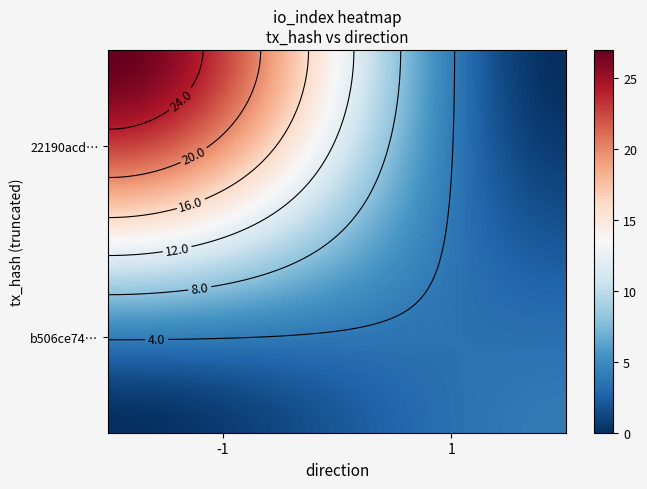

Is the value of 22190acd8e5bb6723e4bff3c282276ef4242fc1 at io_index greater than the value of b506ce740c6f5896187b1681a6744ef8afd3775 at io_index?

Yes